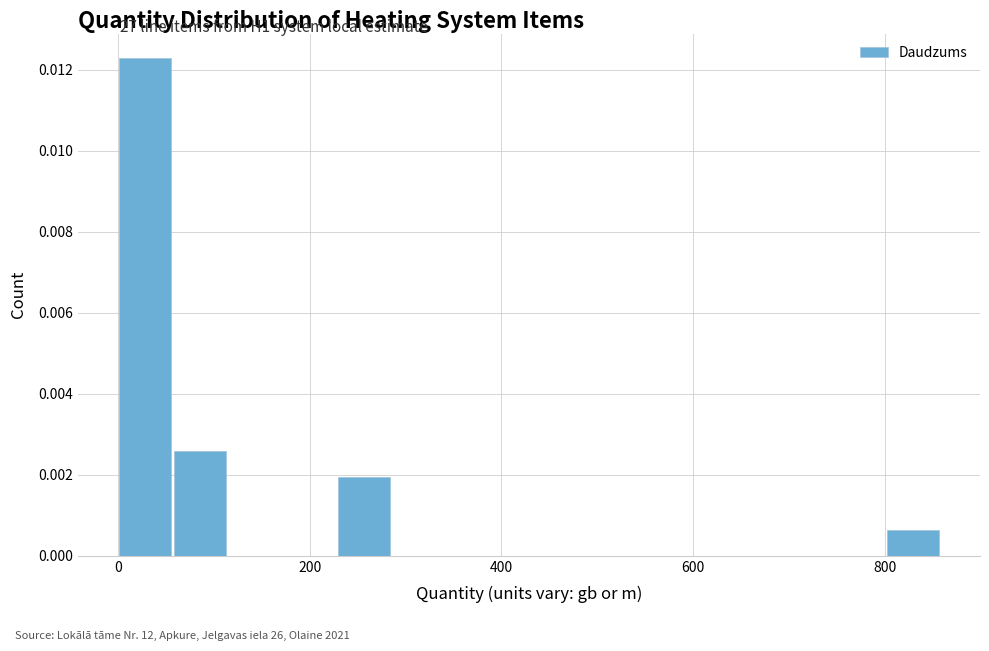

Around what value on the x-axis is the tallest bar? Give the approximate position of its centre, as read against the axis.

20